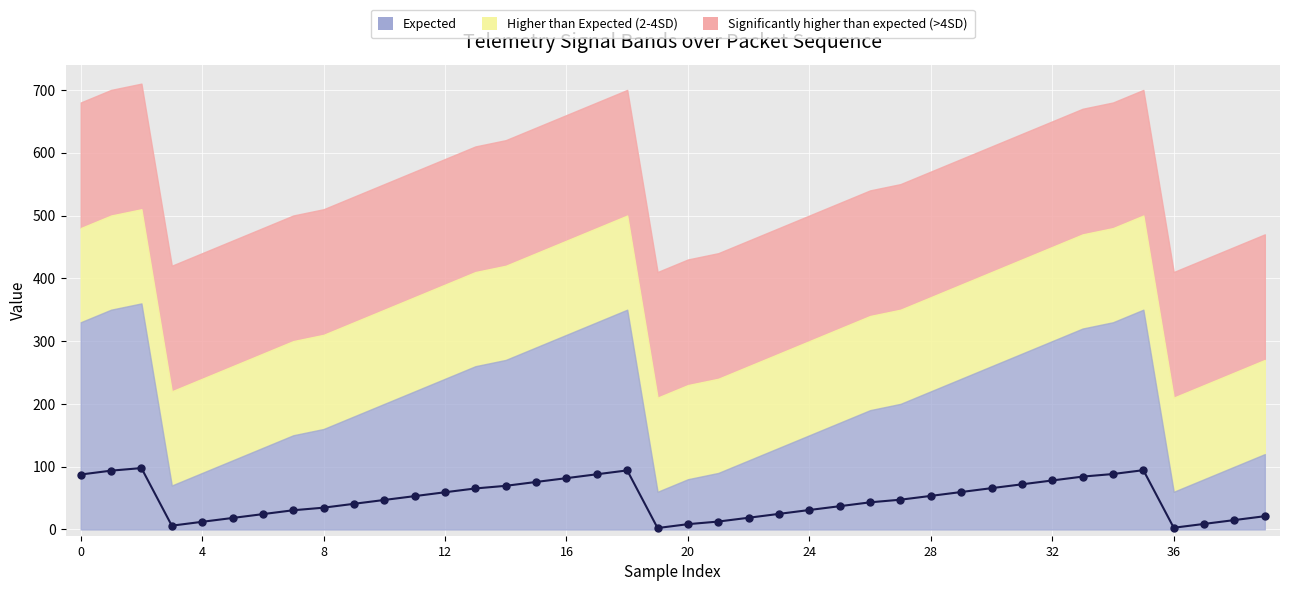

Where is the data nearest to the value 49?

27